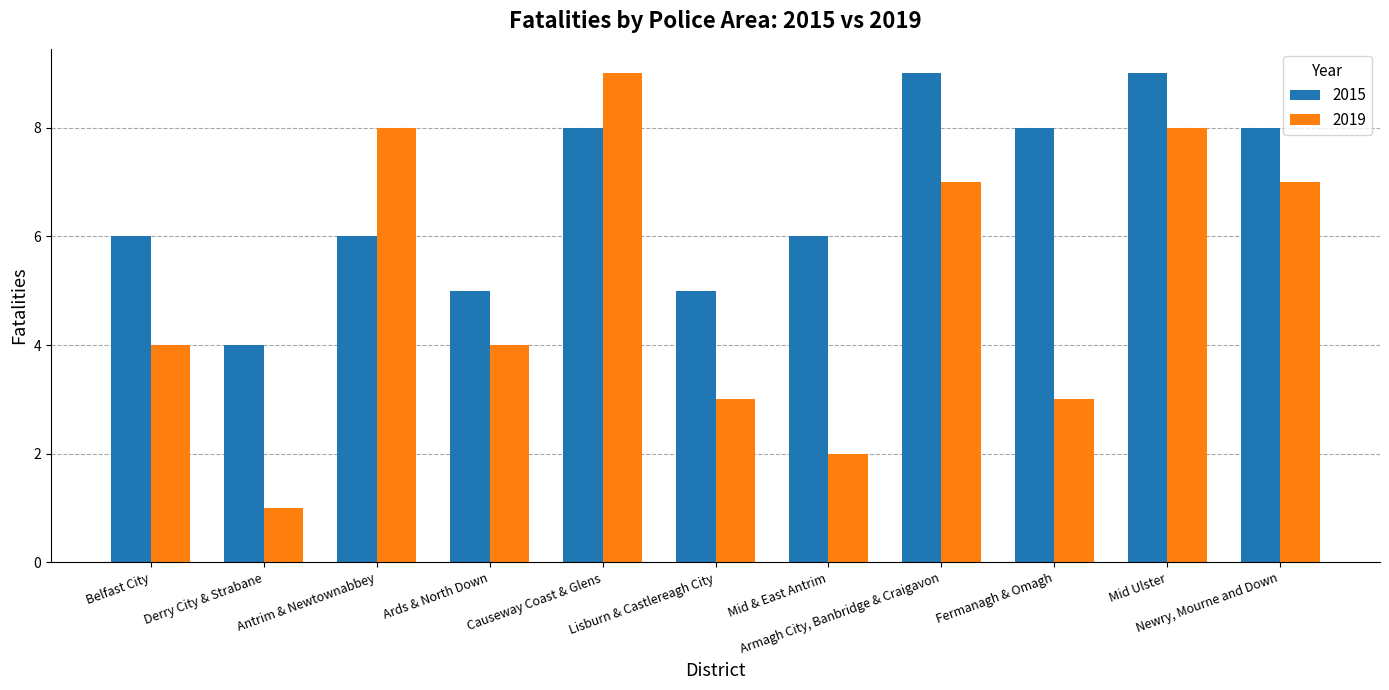

Is it true that 2015 equals 8 at Newry, Mourne and Down?

True